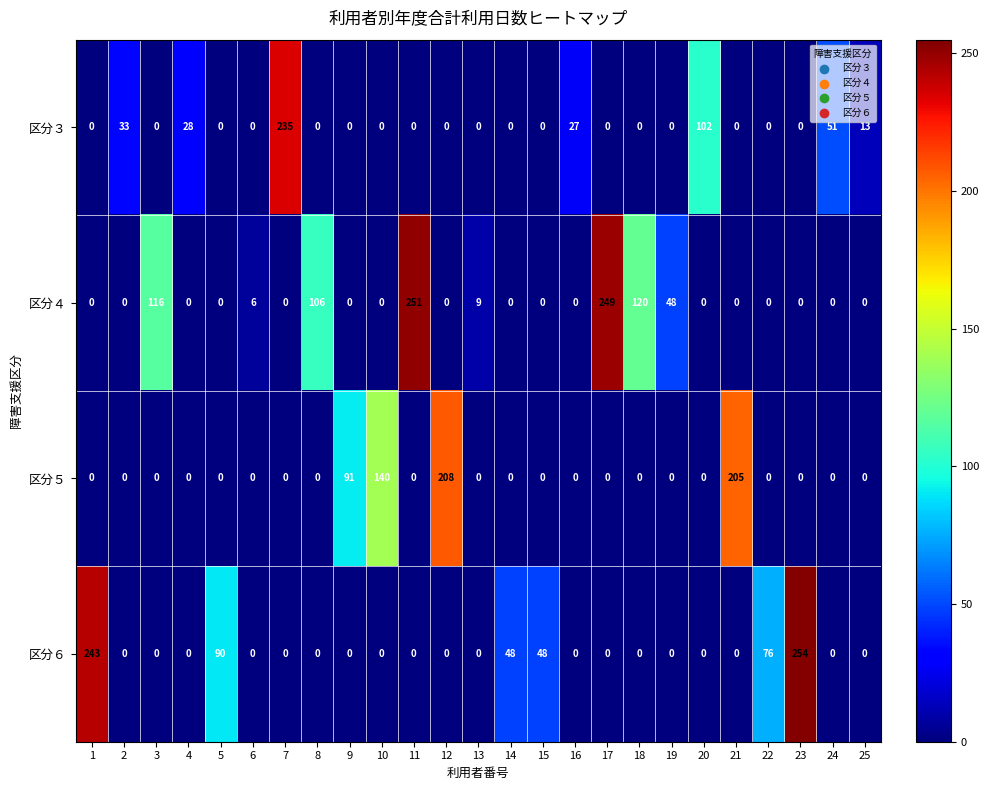

List the series in order of their overall mean, highest first.

区分４, 区分６, 区分５, 区分３